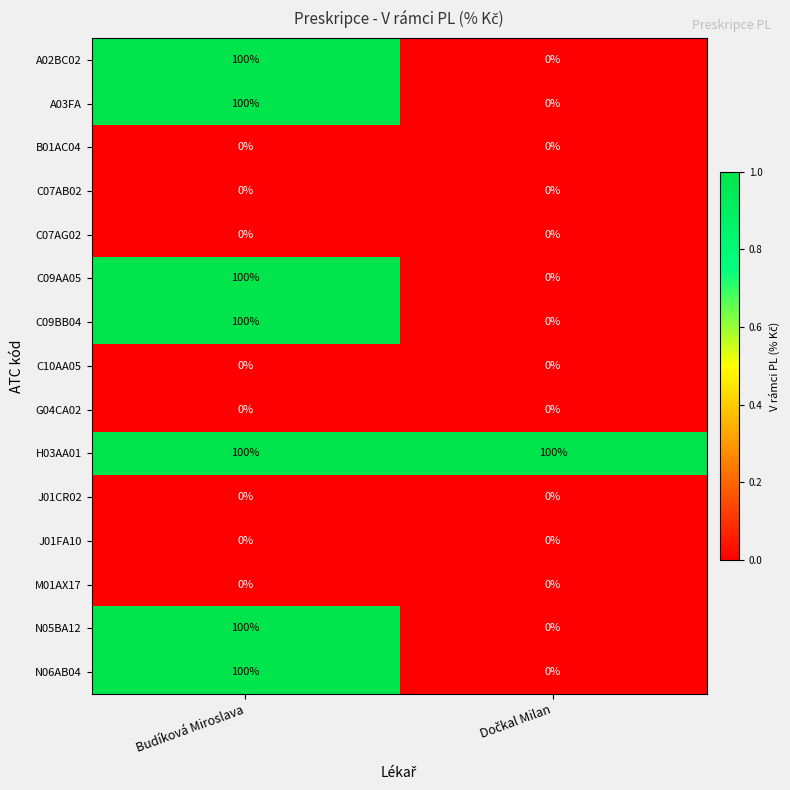

Which series has the largest total across all categories?

H03AA01